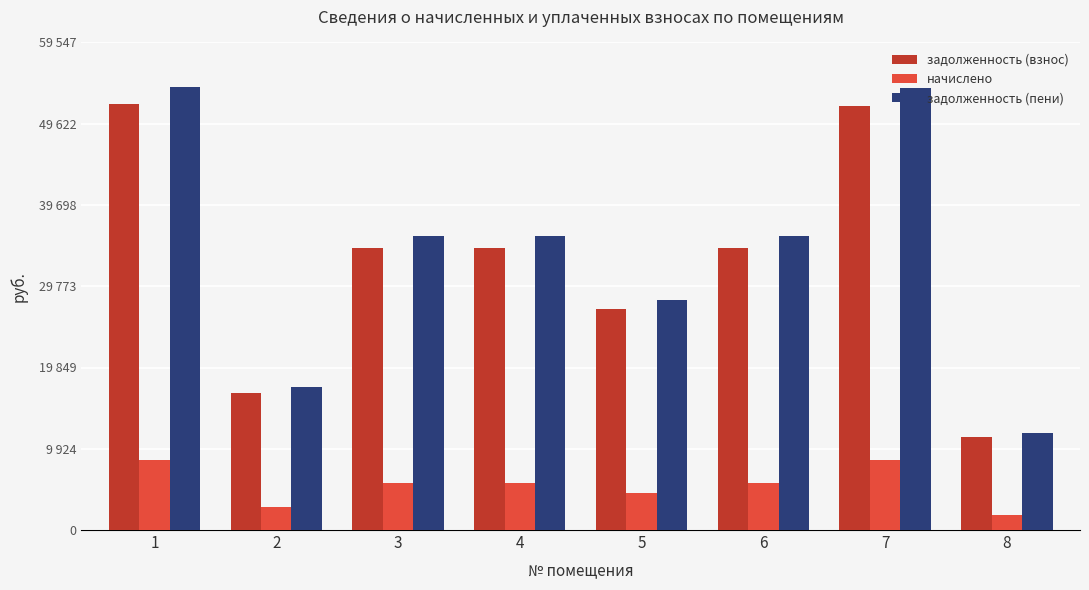

Are the bars horizontal?

No